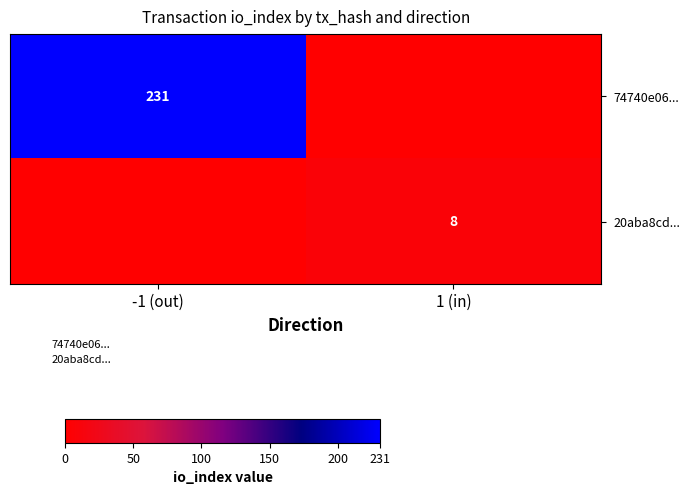

List the series in order of their overall mean, lowest first.

20aba8cd..., 74740e06...